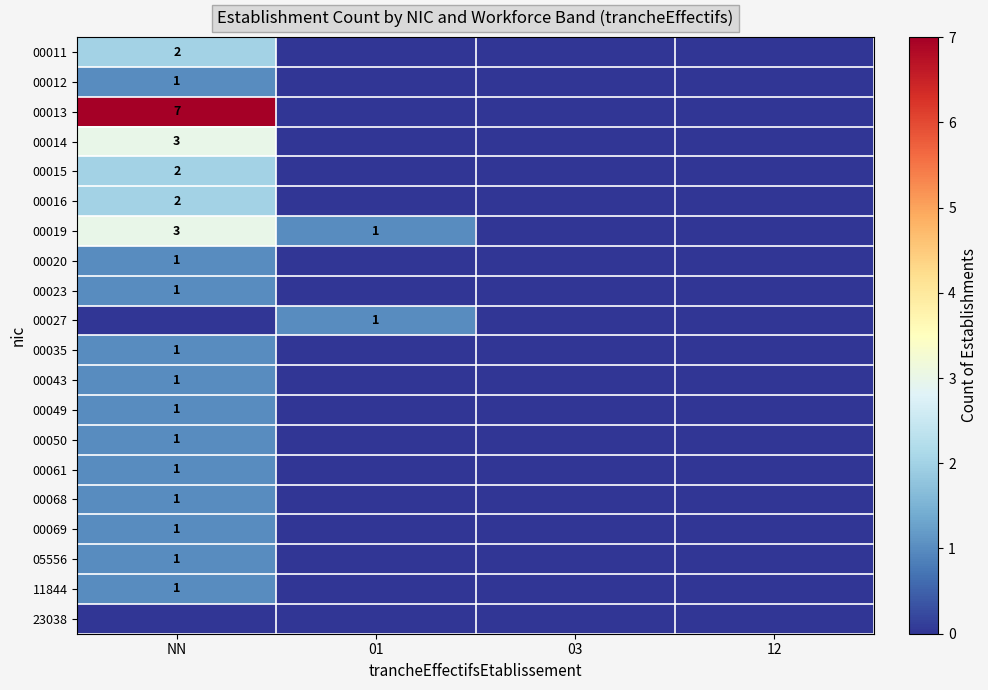

The 00061 series shows 1 at NN. True or false?

True